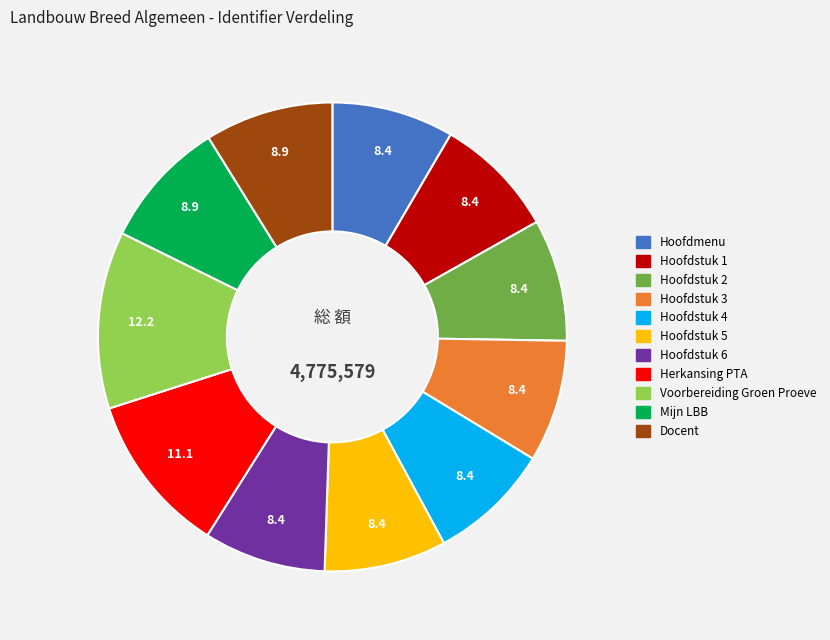

How many slices are in this pie chart?

11